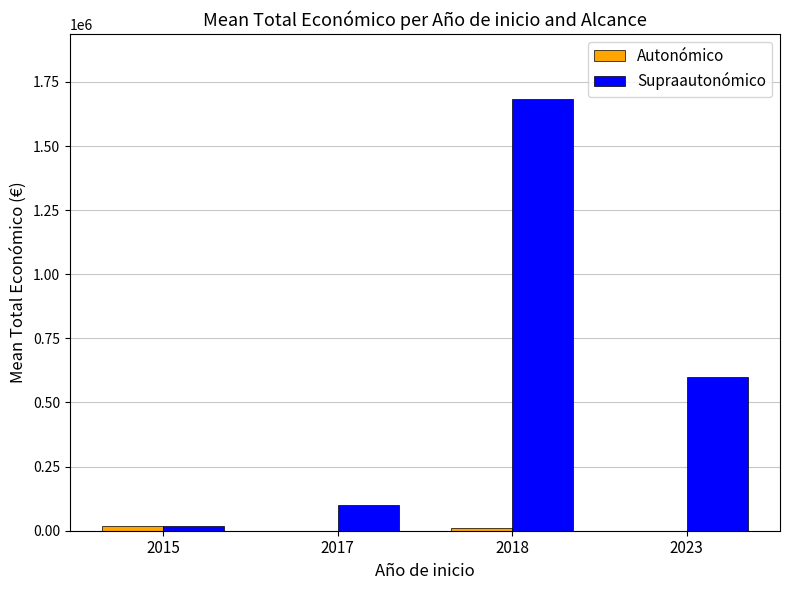

What is the maximum value shown in the chart?

1684292.9